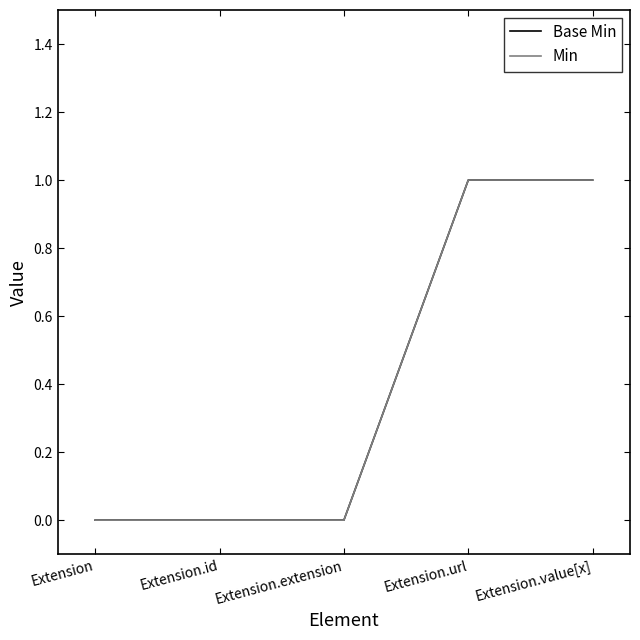

Does the chart display data point markers on the line(s)?

No